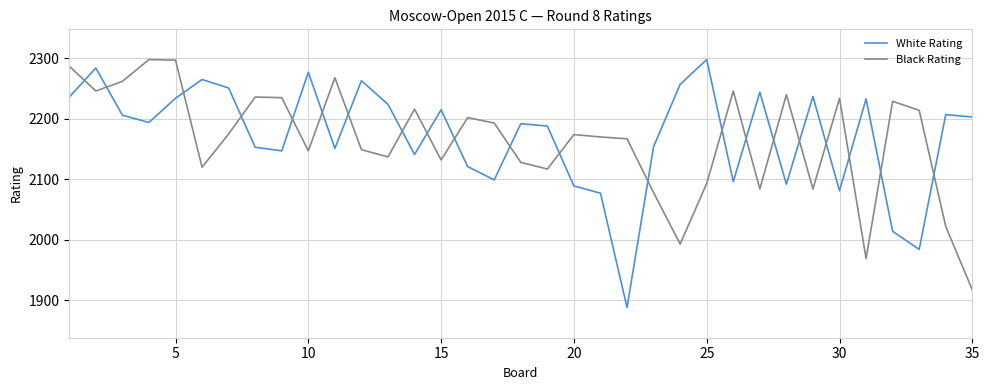

What are all the series names shown in the legend?

White Rating, Black Rating